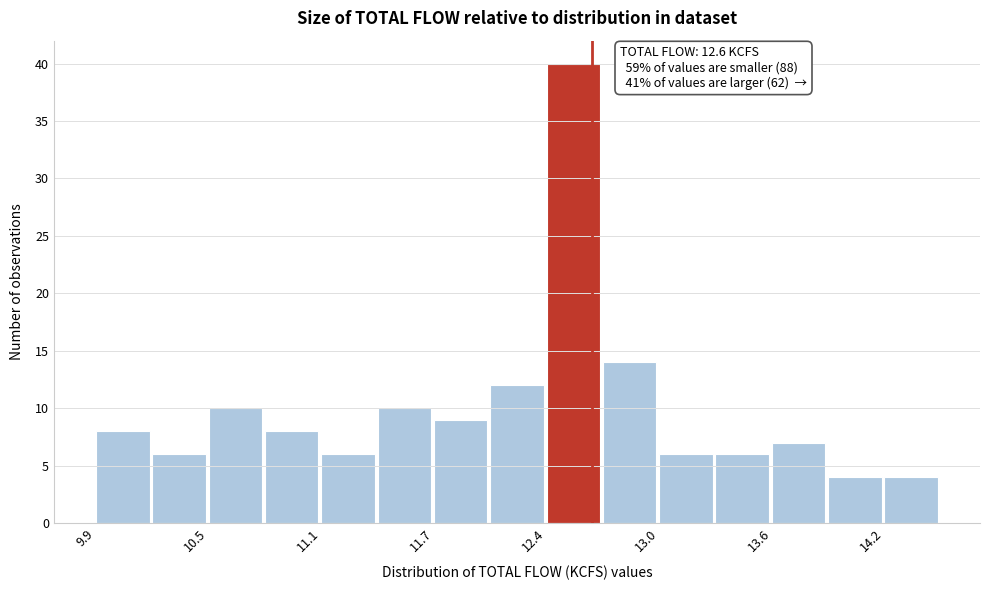

Around what value on the x-axis is the tallest bar? Give the approximate position of its centre, as read against the axis.

12.5